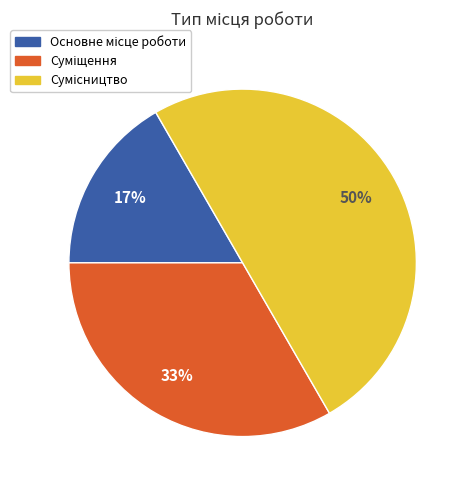

To the nearest percent, what is the average slice percentage?

33%